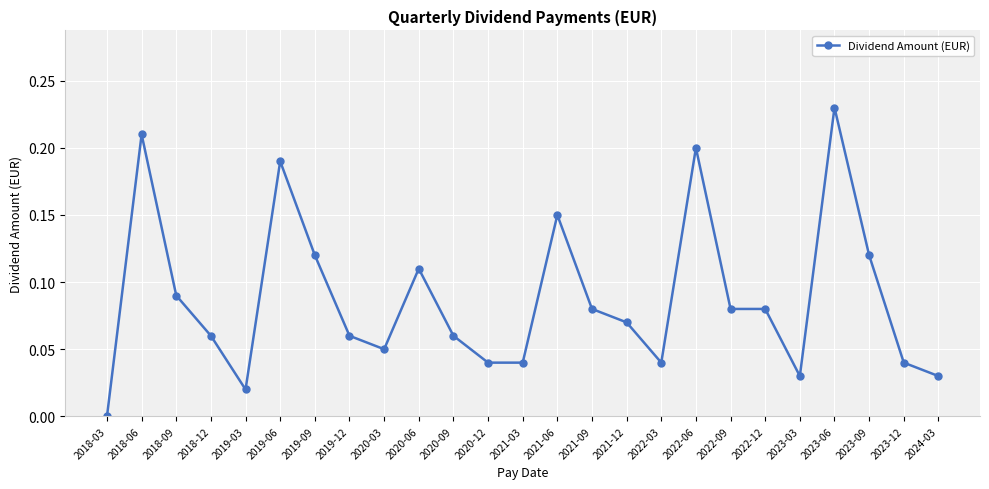

What is the sum of all values?

2.2